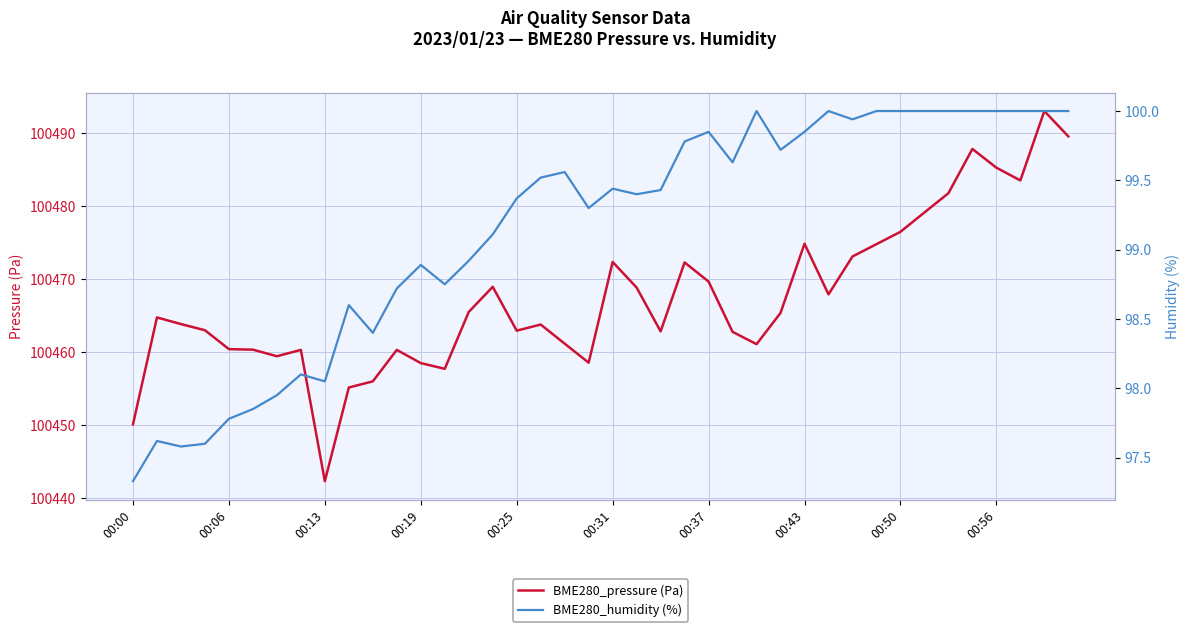

How many data points does each series have?

40